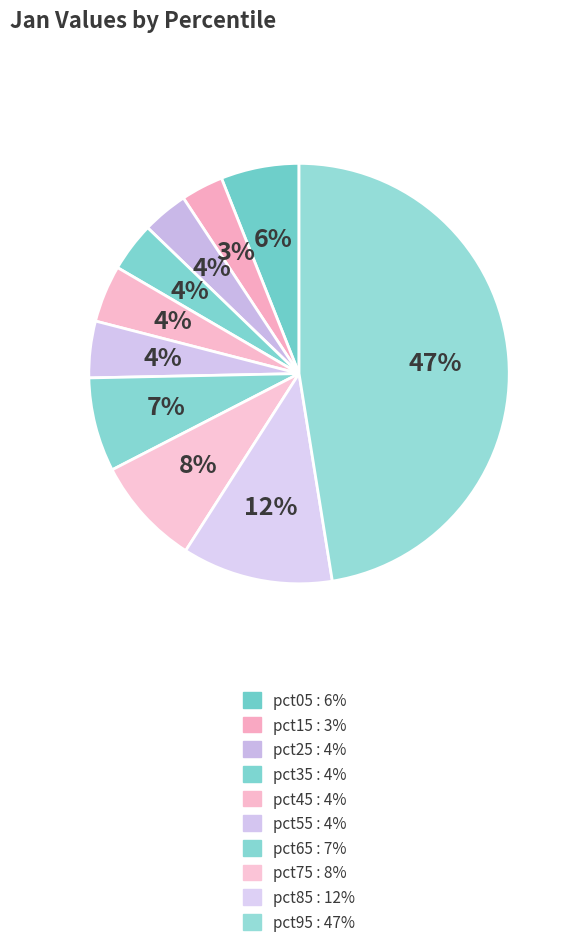

How many segments does this pie chart have?

10